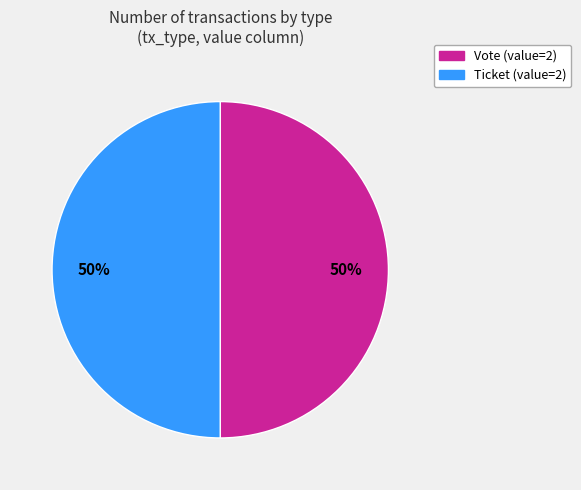

To the nearest percent, what is the average slice percentage?

50%